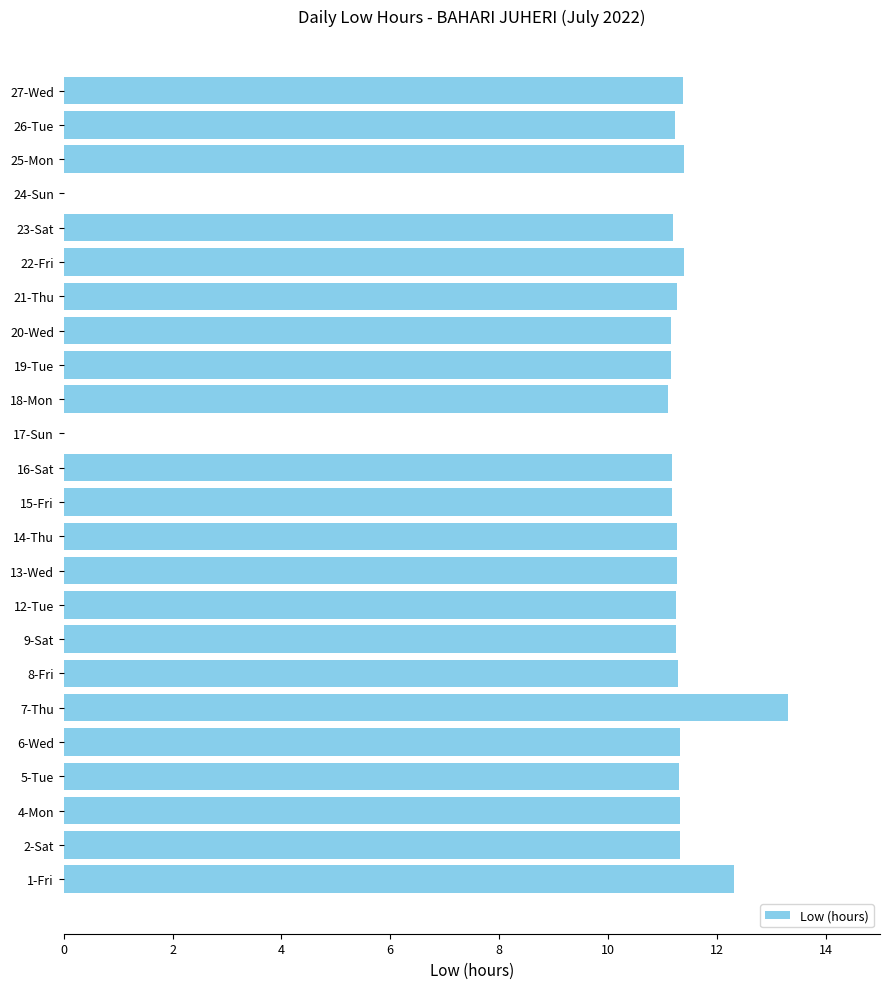

At which category does the chart reach its peak across all series?

7-Thu